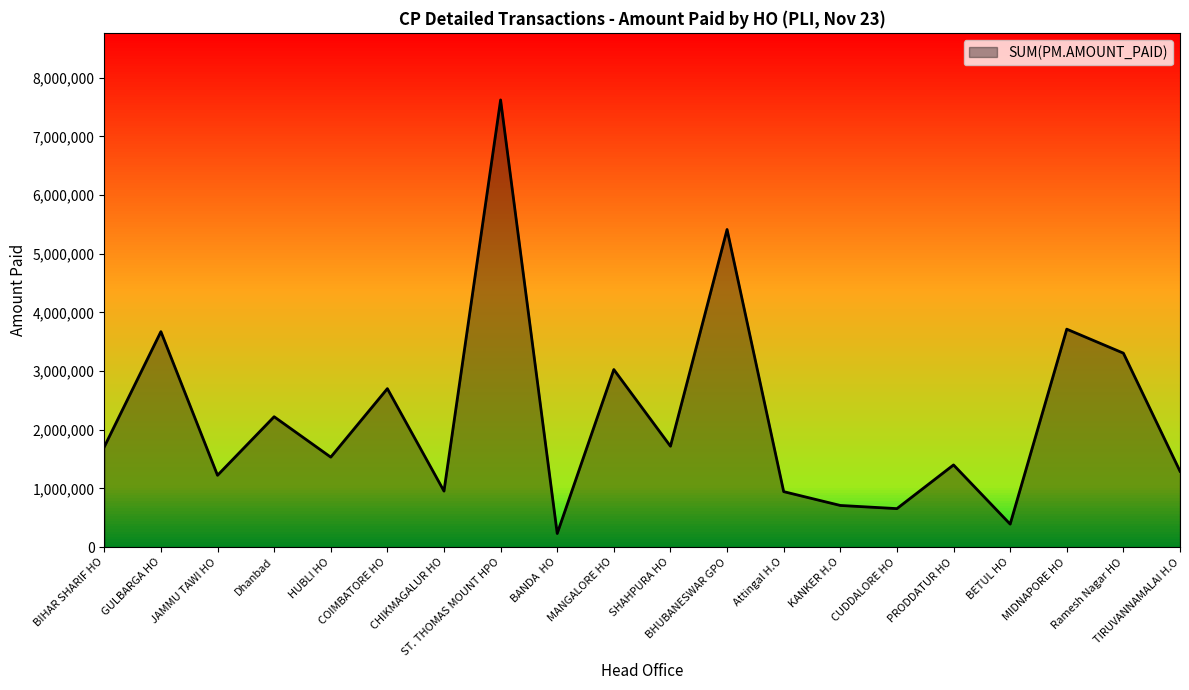

How many interior local valleys (lower than both neighbors) does the data have?

7